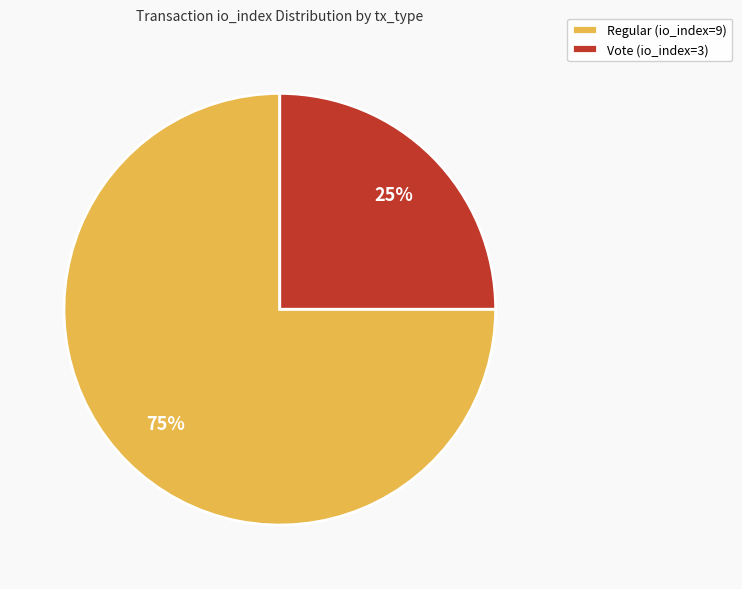

The Vote (io_index=3) slice represents 38% of the pie. True or false?

False